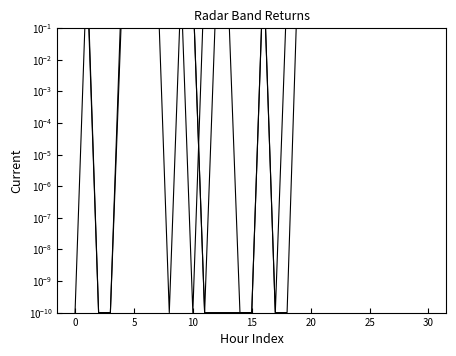

Is it true that Band_50M equals 6.0 at 25?

True